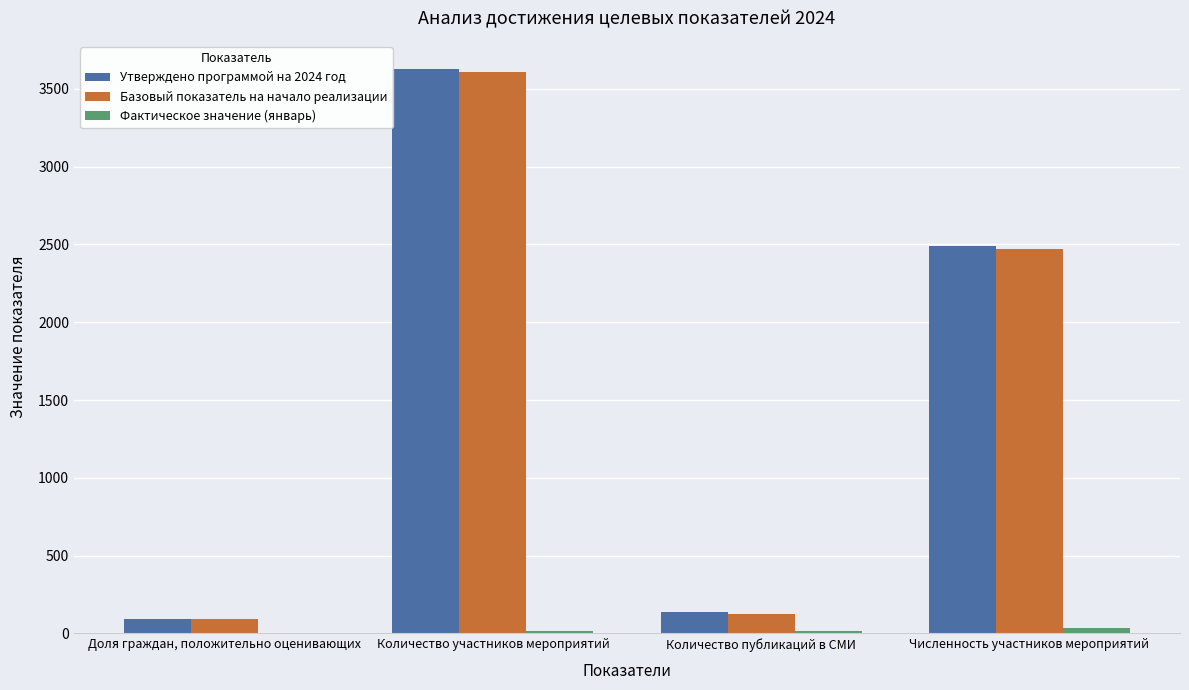

At which label is Утверждено программой на 2024 год closest to 1859?

Численность участников мероприятий